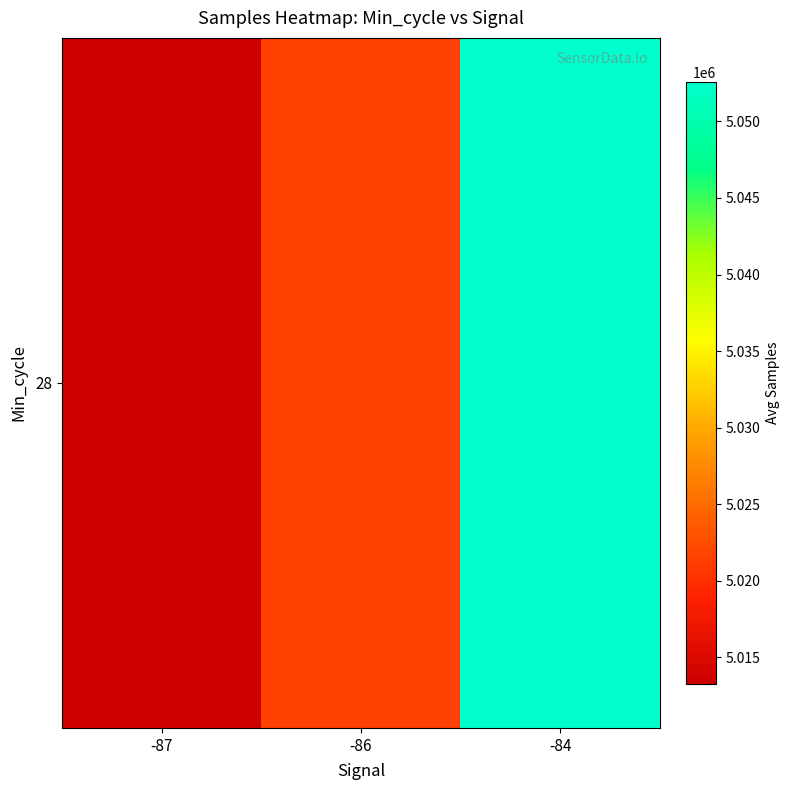

Reading left to right, what are all the values shown in this chart?

5013263.5	5021481.2	5052568.5